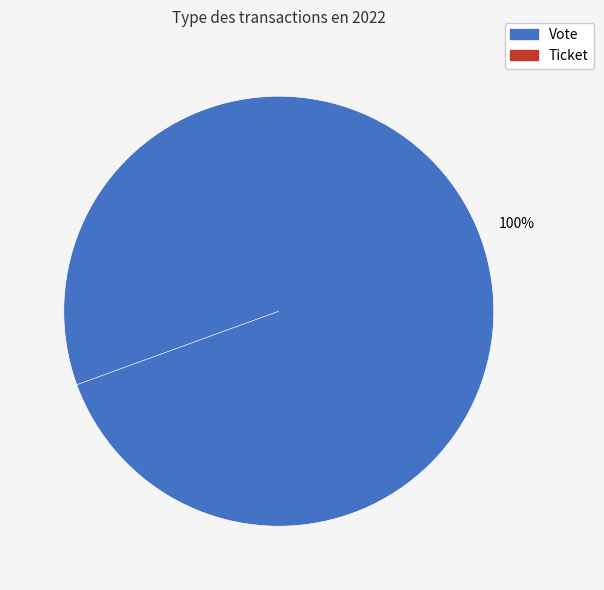

Is it true that Ticket is 11% of the pie?

False